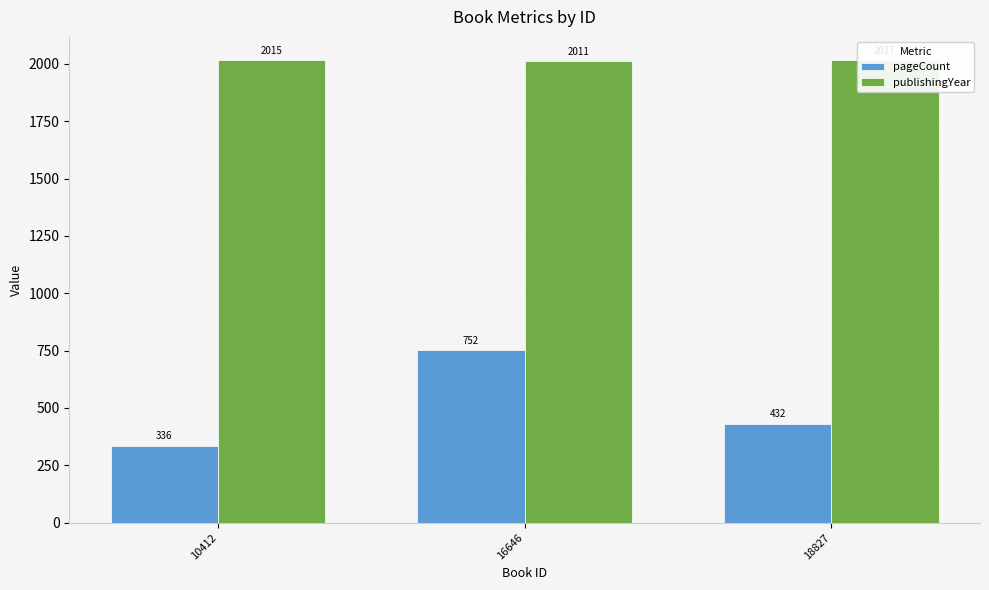

What are all the series names shown in the legend?

pageCount, publishingYear